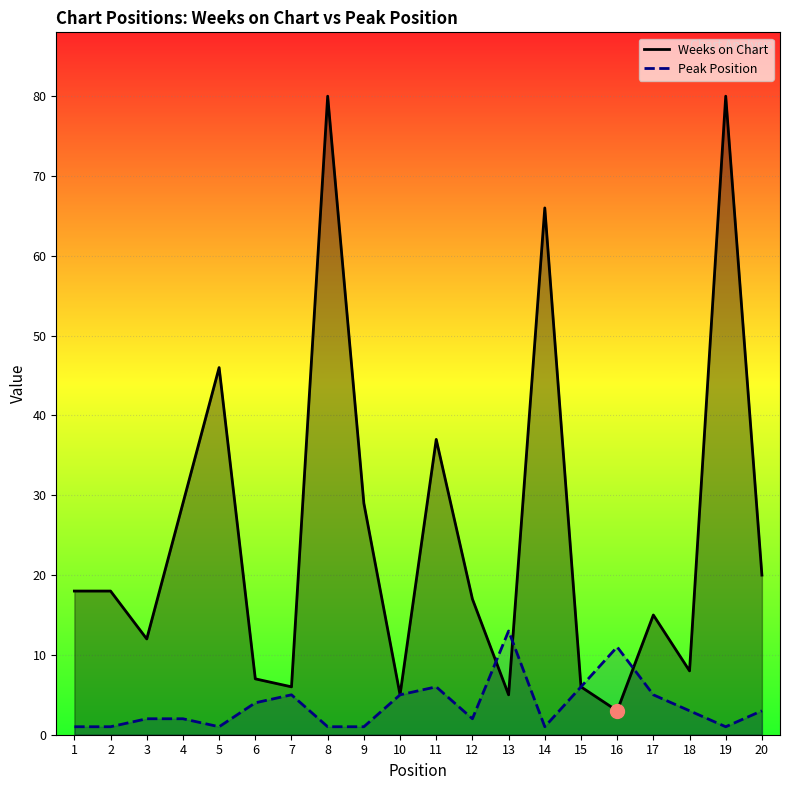

Is it true that Peak Position equals 1 at 19?

True